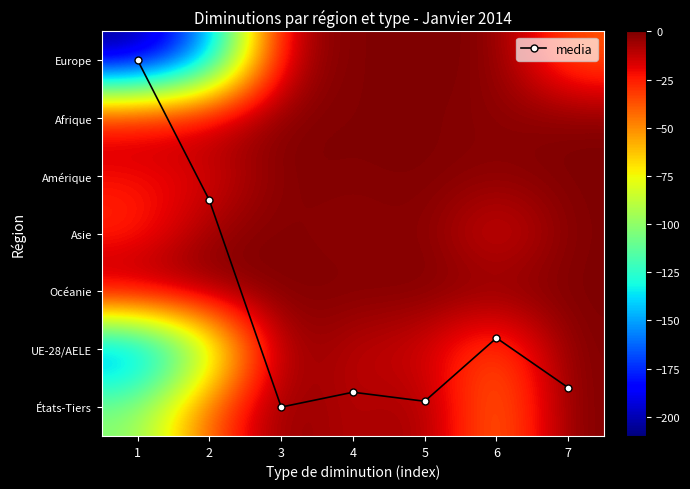

Is it true that UE-28/AELE equals -41.0 at 6?

True